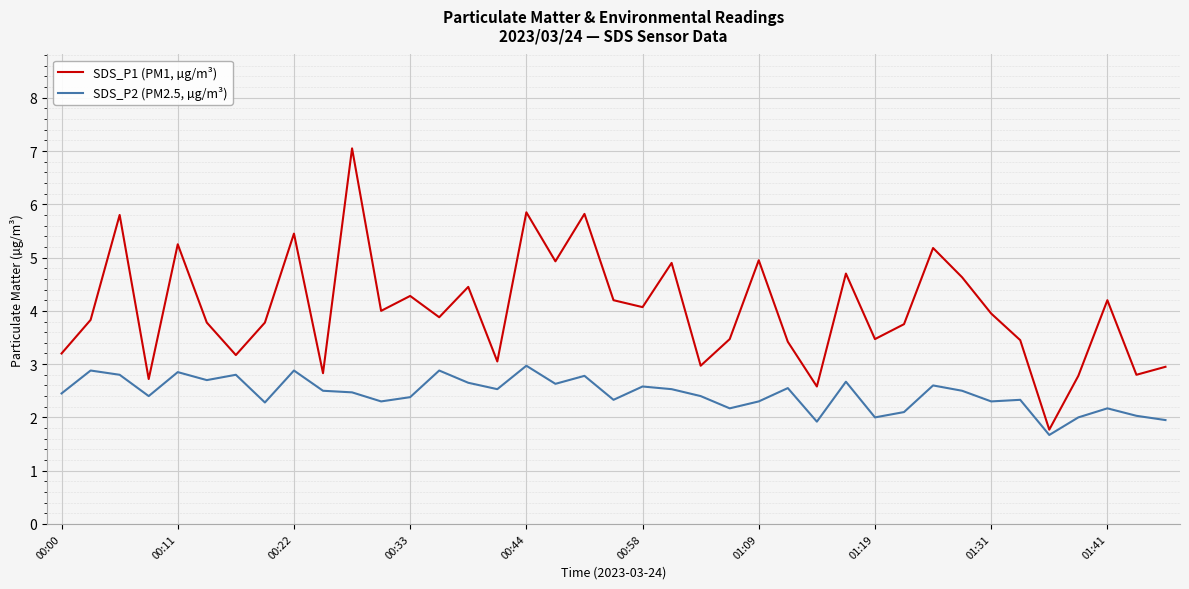

Which series has the largest range (max minus min)?

SDS_P1 (PM1, µg/m³)